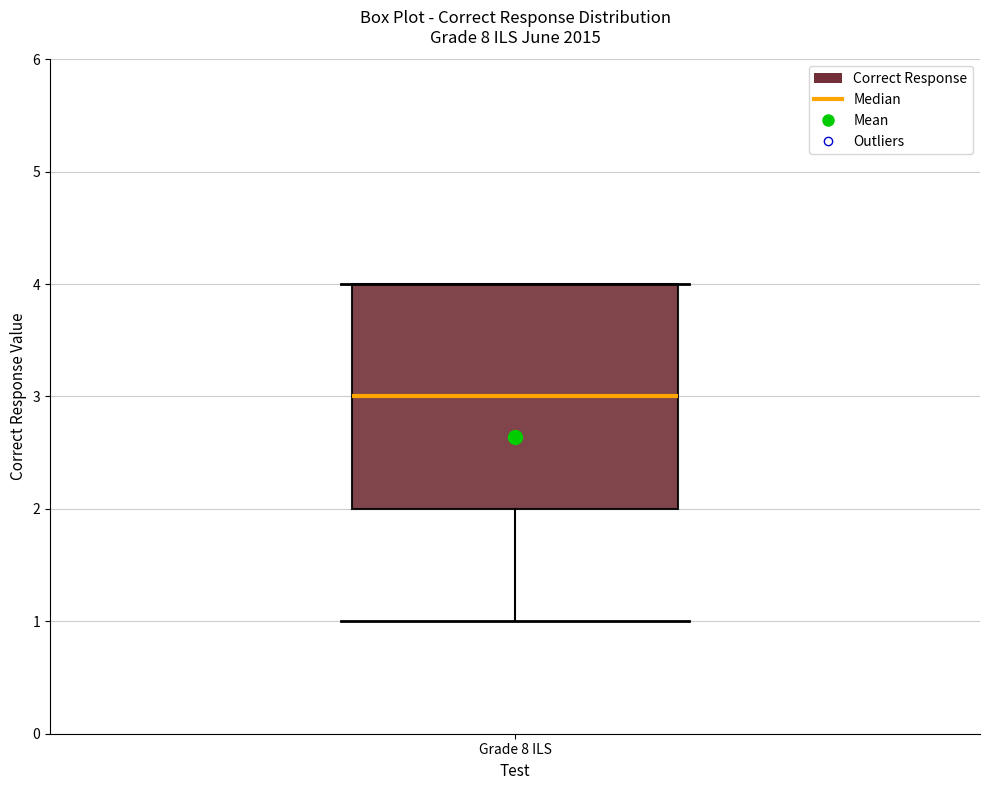

Where is the upper edge of the box for Grade 8 ILS on the y-axis? The values are not printed on the chart, so give them approximately, as read against the axis.

4